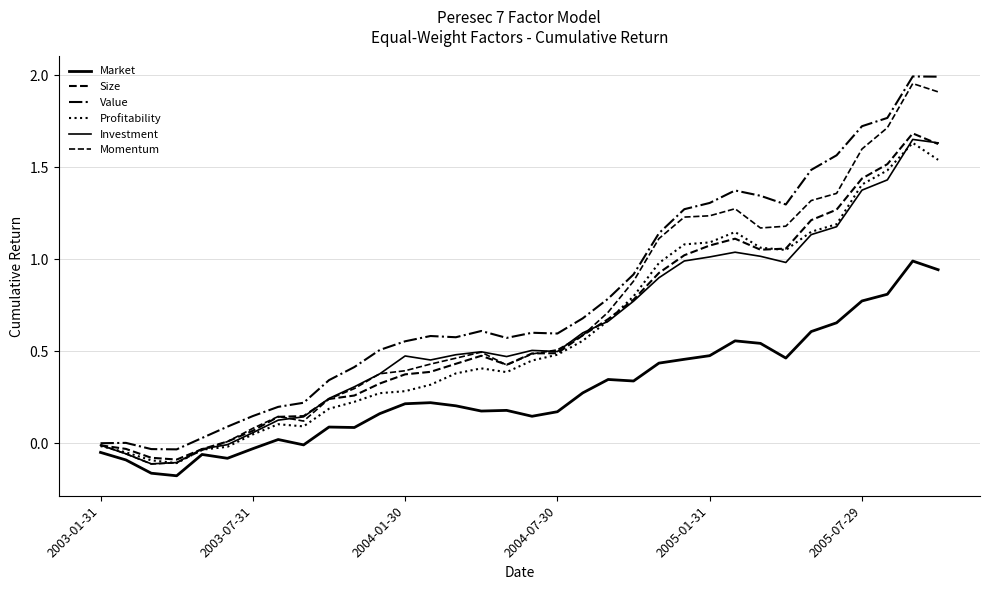

How many lines are shown in the chart?

6